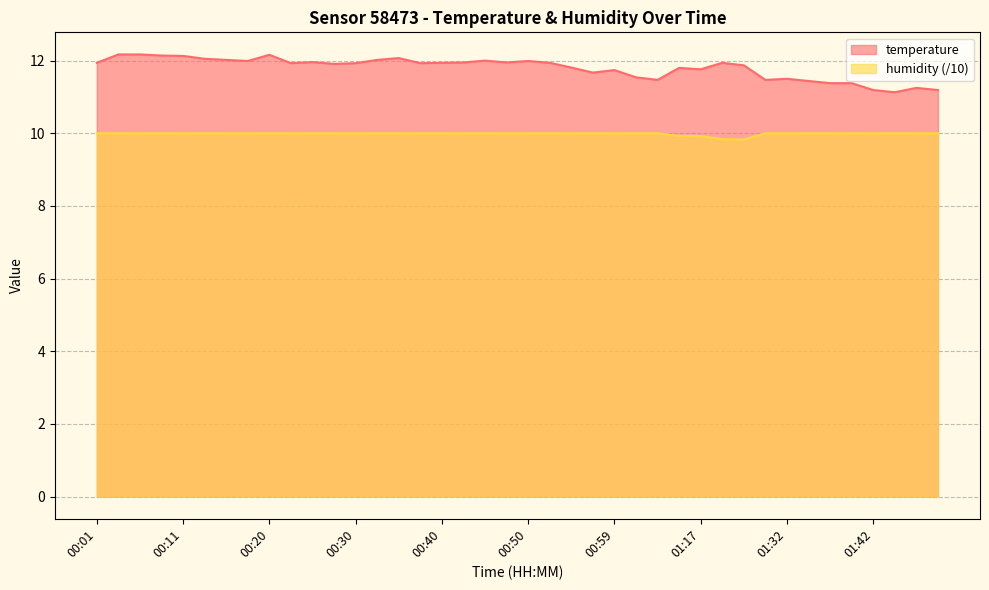

The humidity series shows 10.0 at 00:30. True or false?

True